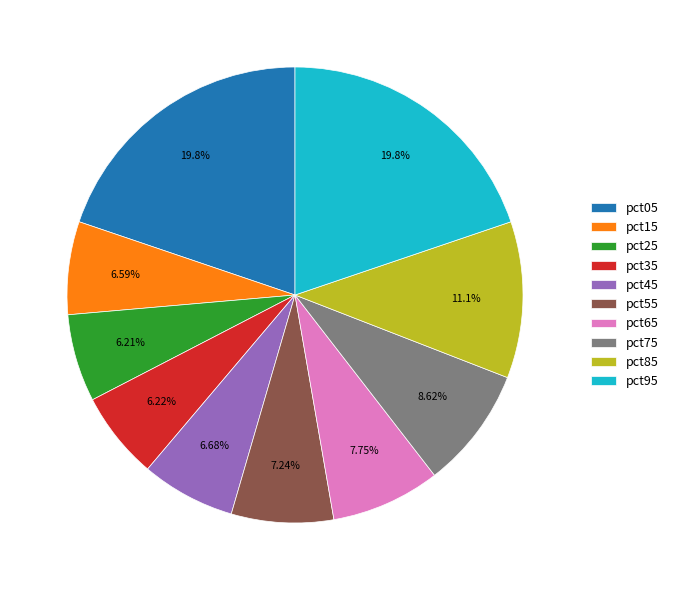

Is there any slice that represents more than half of the pie?

No